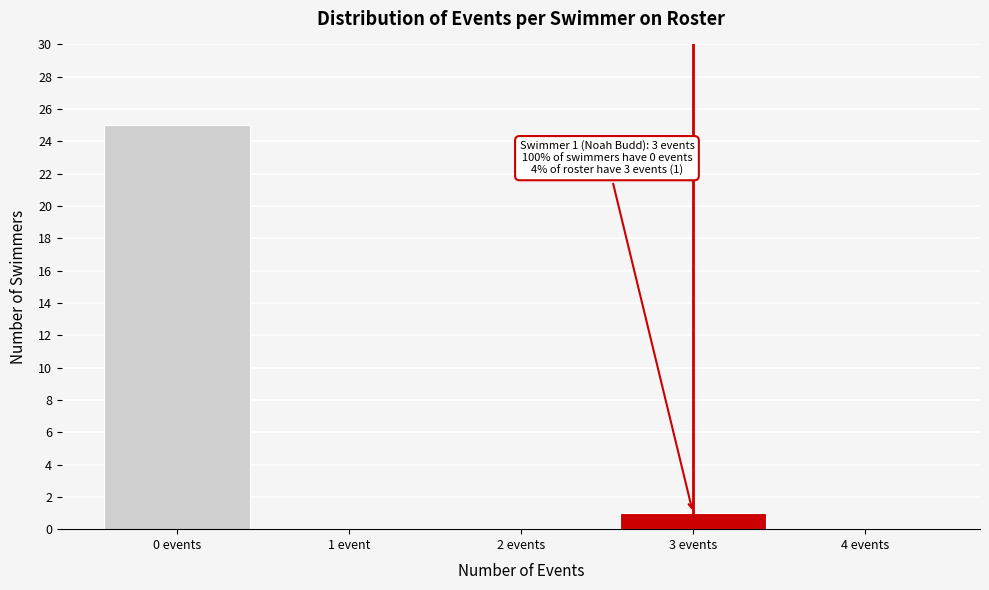

Reading left to right, list all the values displayed in this chart.

0 events=25	1 event=0	2 events=0	3 events=1	4 events=0